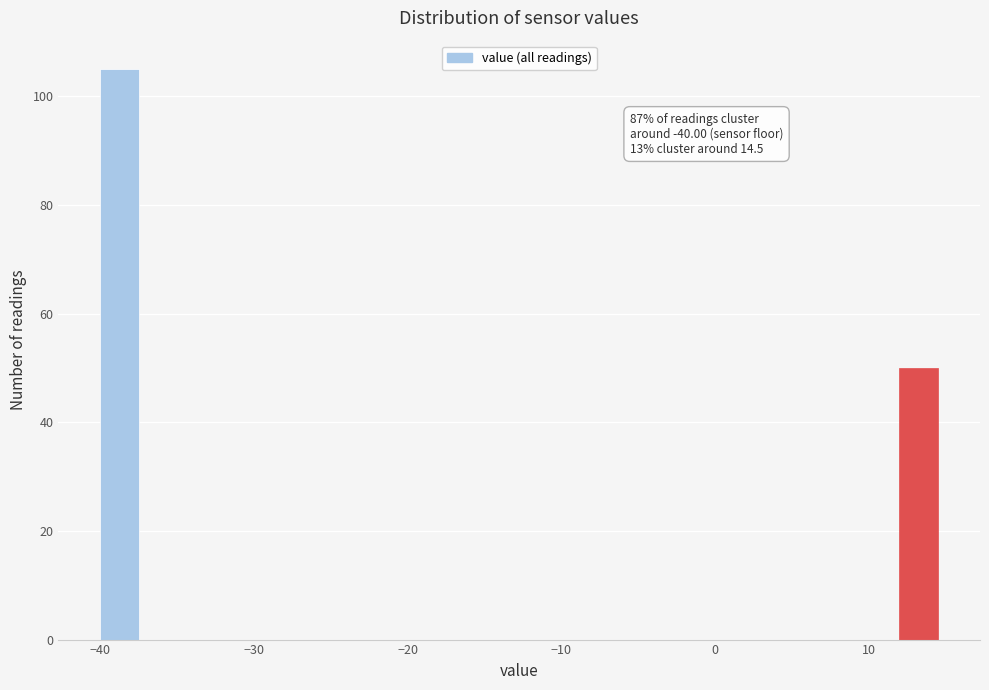

Read against the x-axis, roughly where is the centre of the tallest bar?

-39